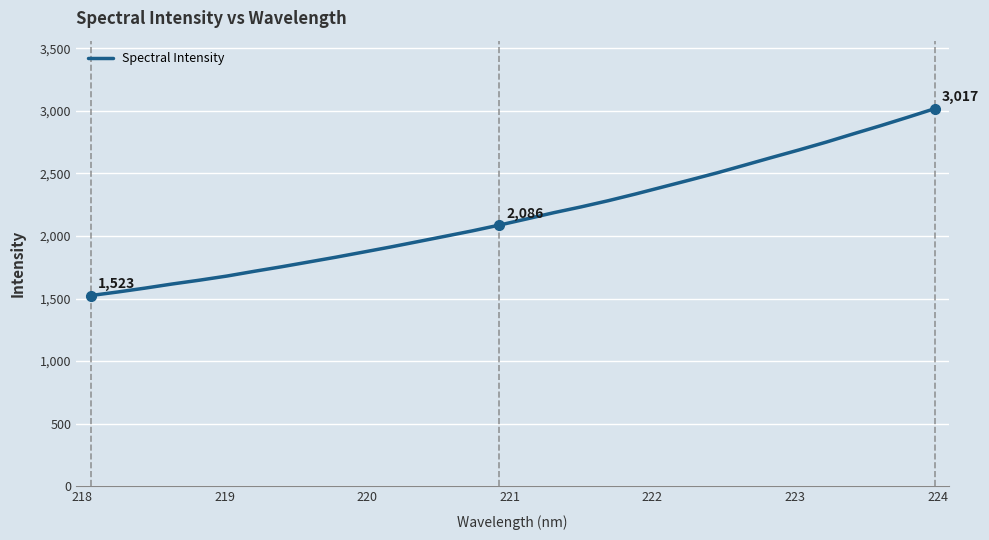

What is the minimum value shown in the chart?

1523.4